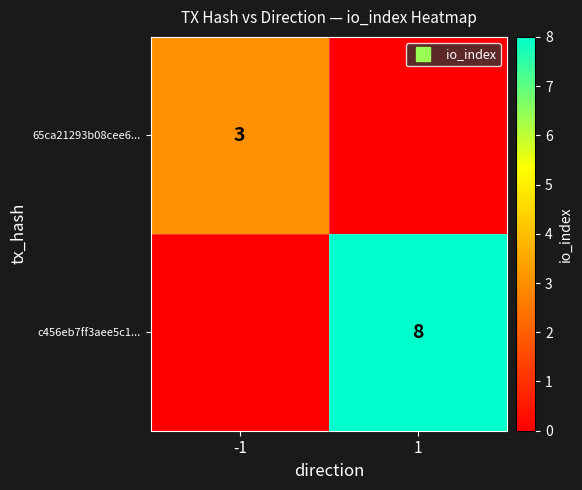

What is the average value of the 65ca21293b08cee6... series?

2